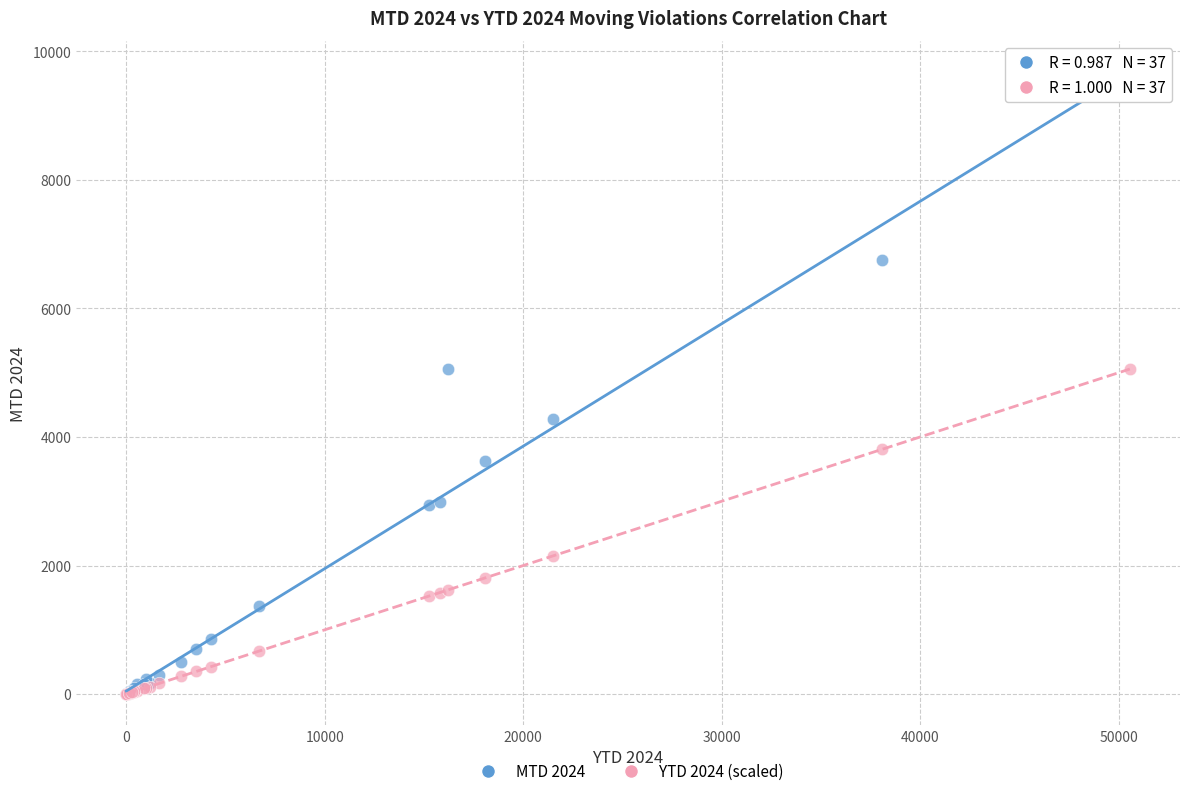

What are all the series names shown in the legend?

MTD 2024, YTD 2024 (scaled)